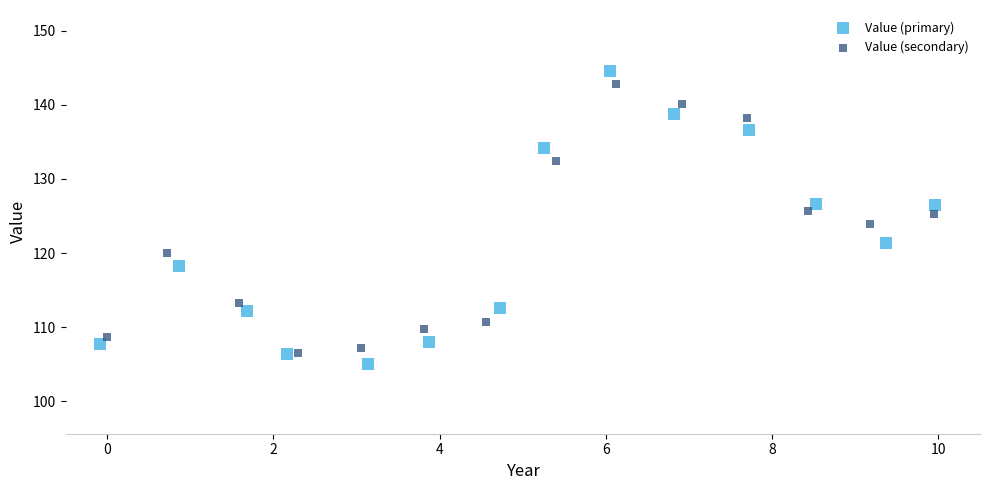

What are all the series names shown in the legend?

Value (primary), Value (secondary)